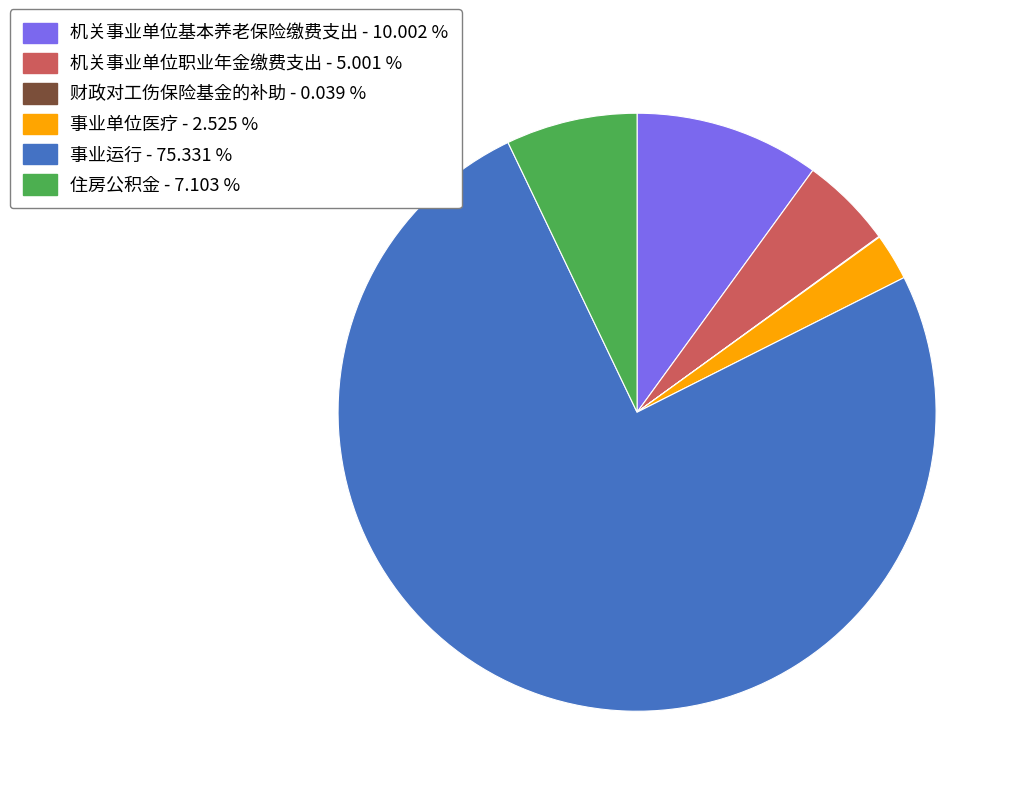

Approximately how many times larger is the value at 住房公积金 - 7.103 % compared to 机关事业单位基本养老保险缴费支出 - 10.002 %?

0.7